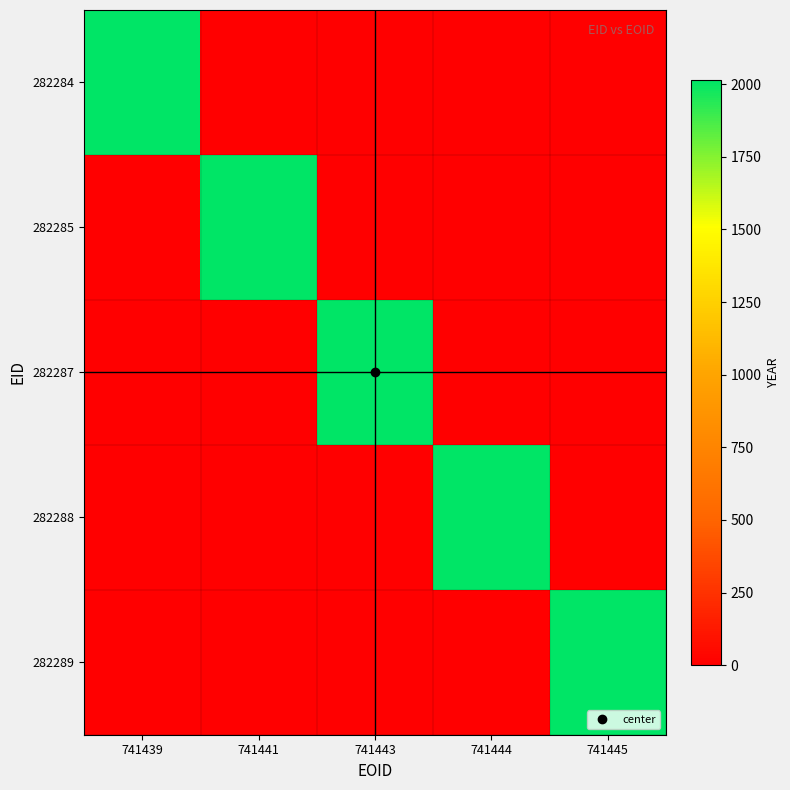

List the series in order of their peak value, lowest first.

282284, 282285, 282287, 282288, 282289